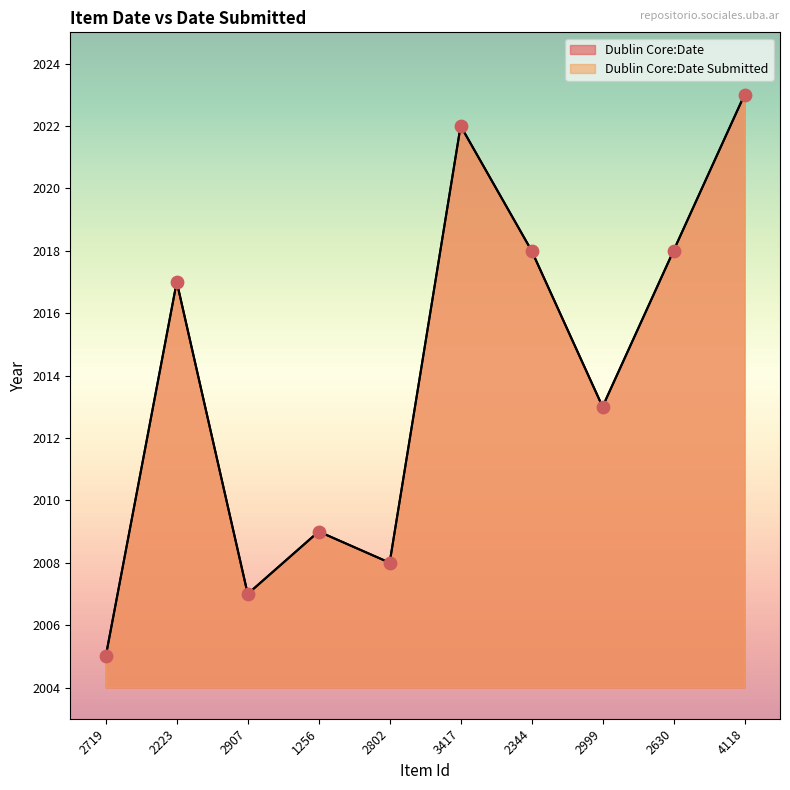

What is the total value across all series at 2223?

4034